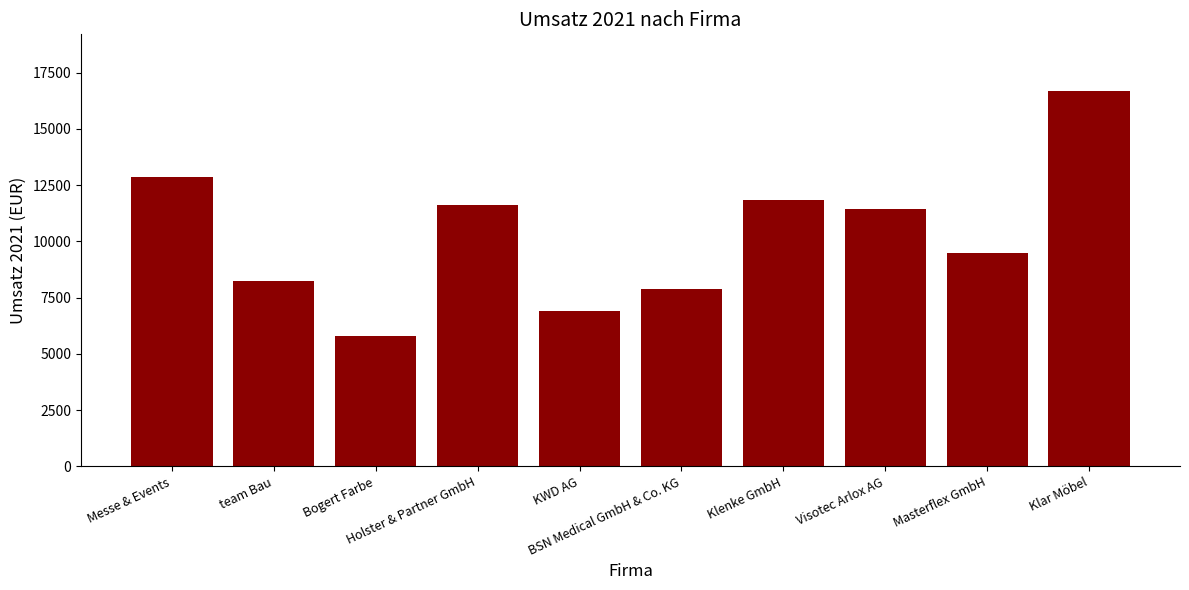

What is the minimum value shown in the chart?

5800